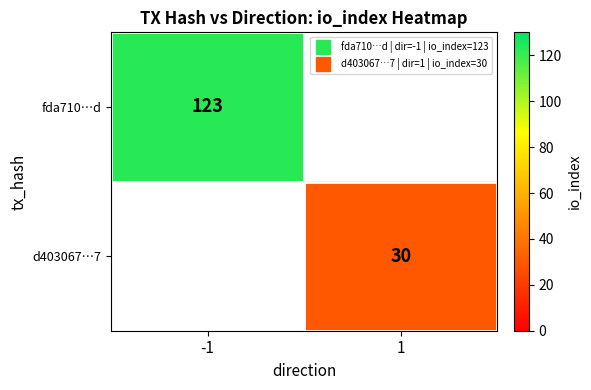

Which category has the lowest value in the fda710…d series?

-1